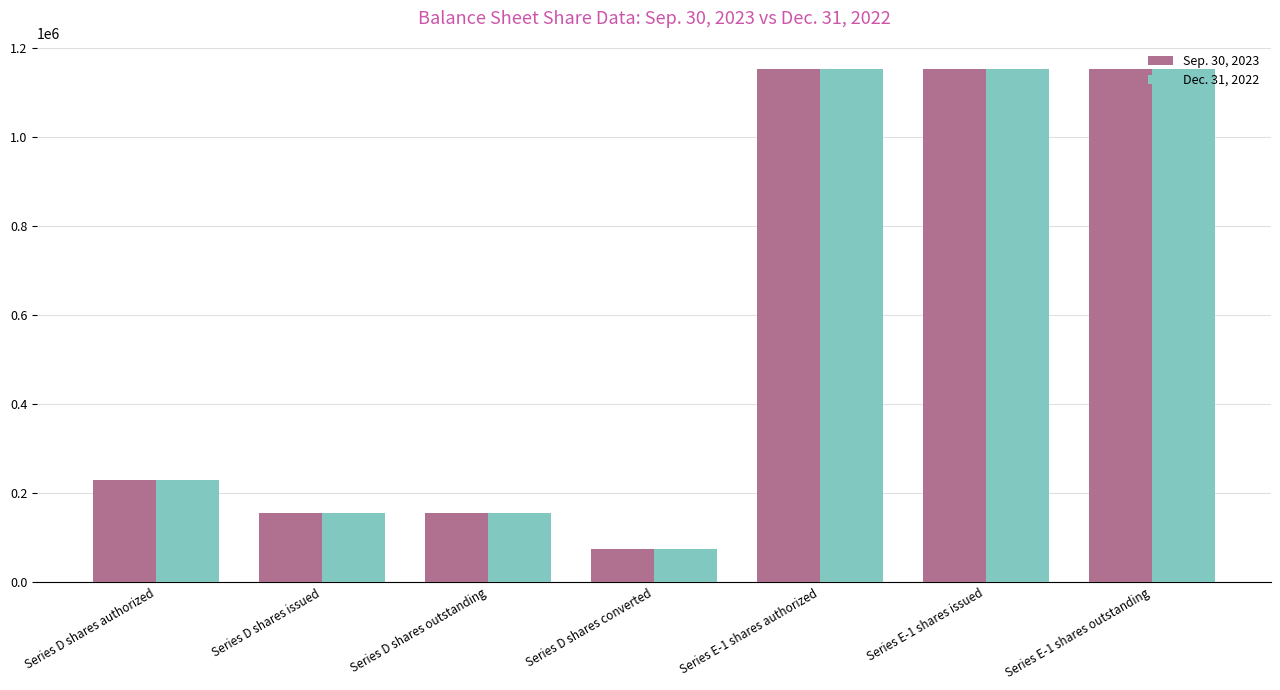

True or false: Sep. 30, 2023 has a value of 155000 at Series D shares outstanding.

True